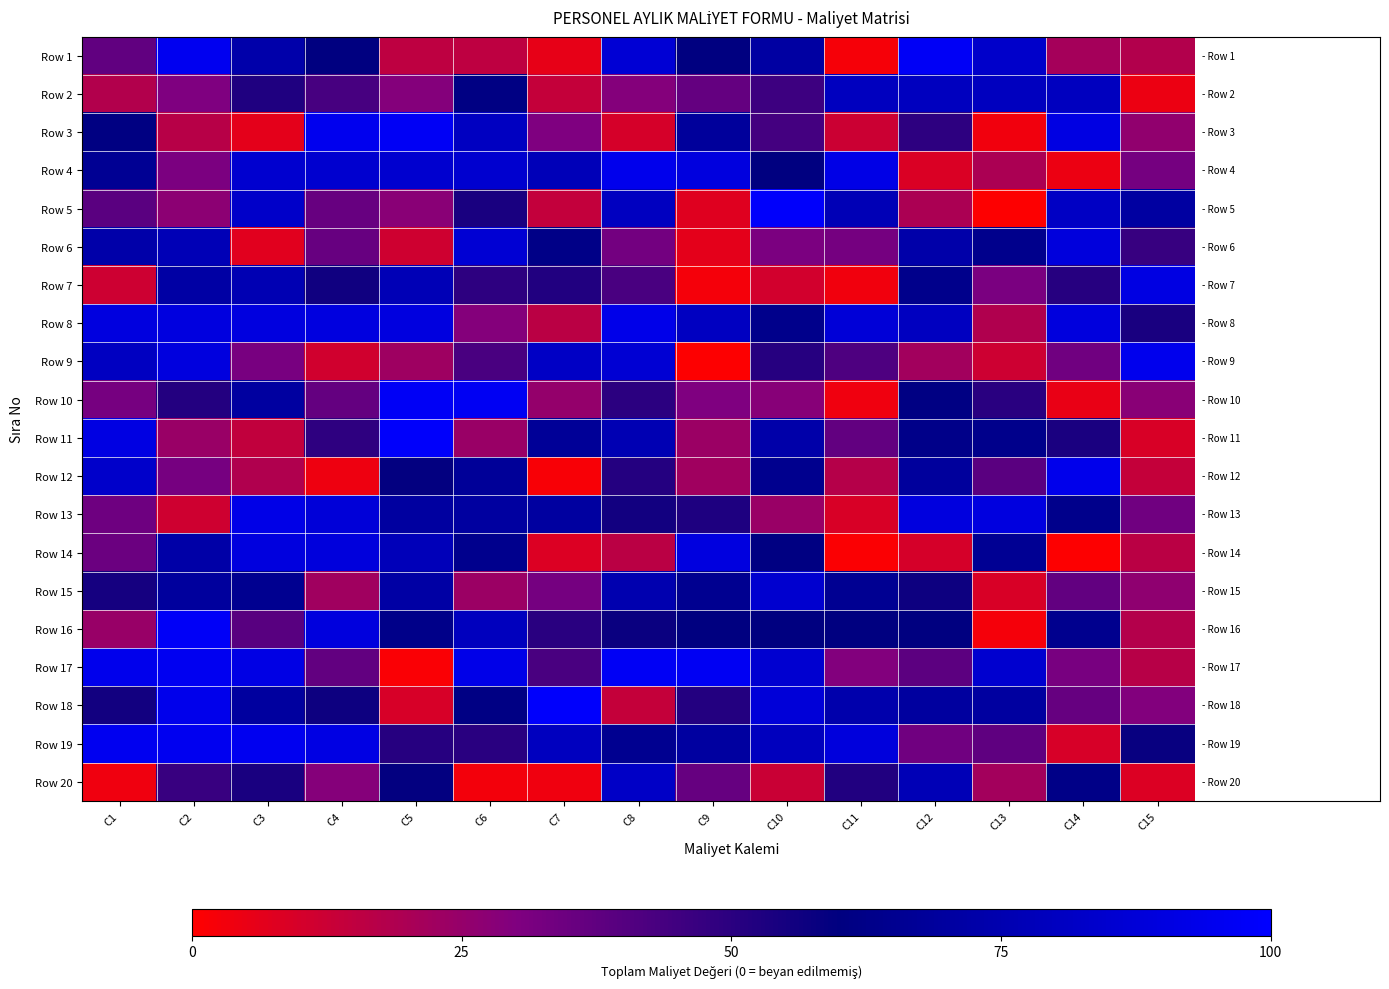

Reading left to right, transcribe all the data shown in this chart.

Row 1: C1=37.5	C2=95.1	C3=73.2	C4=59.9	C5=15.6	C6=15.6	C7=5.8	C8=86.6	C9=60.1	C10=70.8	C11=2.1	C12=97.0	C13=83.2	C14=21.2	C15=18.2
Row 2: C1=18.3	C2=30.4	C3=52.5	C4=43.2	C5=29.1	C6=61.2	C7=13.9	C8=29.2	C9=36.6	C10=45.6	C11=80.0	C12=80.0	C13=80.0	C14=80.0	C15=4.6
Row 3: C1=60.8	C2=17.1	C3=6.5	C4=94.9	C5=96.6	C6=80.8	C7=30.5	C8=9.8	C9=68.4	C10=44.0	C11=12.2	C12=49.5	C13=3.4	C14=90.9	C15=25.9
Row 4: C1=66.3	C2=31.2	C3=85.0	C4=85.0	C5=85.0	C6=85.0	C7=77.5	C8=93.9	C9=89.5	C10=59.8	C11=92.2	C12=8.8	C13=19.6	C14=4.5	C15=32.5
Row 5: C1=38.9	C2=27.1	C3=82.9	C4=35.7	C5=28.1	C6=54.3	C7=14.1	C8=80.2	C9=7.5	C10=98.7	C11=77.2	C12=19.9	C13=0.6	C14=81.5	C15=70.7
Row 6: C1=72.9	C2=77.1	C3=7.4	C4=35.8	C5=11.6	C6=86.3	C7=62.3	C8=33.1	C9=6.4	C10=31.1	C11=32.5	C12=73.0	C13=63.8	C14=88.7	C15=47.2
Row 7: C1=12.0	C2=71.3	C3=76.1	C4=56.1	C5=77.1	C6=49.4	C7=52.3	C8=42.8	C9=2.5	C10=10.8	C11=3.1	C12=63.6	C13=31.4	C14=50.9	C15=90.8
Row 8: C1=90.0	C2=90.0	C3=90.0	C4=90.0	C5=90.0	C6=29.0	C7=16.1	C8=93.0	C9=80.8	C10=63.3	C11=87.1	C12=80.4	C13=18.7	C14=89.3	C15=53.9
Row 9: C1=80.7	C2=89.6	C3=31.8	C4=11.0	C5=22.8	C6=42.7	C7=81.8	C8=86.1	C9=0.7	C10=51.1	C11=41.7	C12=22.2	C13=12.0	C14=33.8	C15=94.3
Row 10: C1=32.3	C2=51.9	C3=70.3	C4=36.4	C5=97.2	C6=96.2	C7=25.2	C8=49.7	C9=30.1	C10=28.5	C11=3.7	C12=61.0	C13=50.3	C14=5.1	C15=27.9
Row 11: C1=90.8	C2=24.0	C3=14.5	C4=48.9	C5=98.6	C6=24.2	C7=67.2	C8=76.2	C9=23.8	C10=72.8	C11=36.8	C12=63.2	C13=63.4	C14=53.6	C15=9.0
Row 12: C1=83.5	C2=32.1	C3=18.7	C4=4.1	C5=59.1	C6=67.8	C7=1.7	C8=51.2	C9=22.6	C10=64.5	C11=17.4	C12=69.1	C13=38.7	C14=93.7	C15=13.8
Row 13: C1=34.1	C2=11.3	C3=92.5	C4=87.7	C5=70.0	C6=70.0	C7=70.0	C8=55.5	C9=53.0	C10=24.2	C11=9.3	C12=89.7	C13=90.0	C14=63.3	C15=33.9
Row 14: C1=34.9	C2=72.6	C3=89.7	C4=88.7	C5=78.0	C6=64.2	C7=8.4	C8=16.2	C9=89.9	C10=60.6	C11=0.9	C12=10.1	C13=66.4	C14=0.5	C15=16.1
Row 15: C1=54.9	C2=69.2	C3=65.2	C4=22.4	C5=71.2	C6=23.7	C7=32.5	C8=74.6	C9=65.0	C10=84.9	C11=65.8	C12=56.8	C13=9.4	C14=36.8	C15=26.5
Row 16: C1=24.4	C2=97.3	C3=39.3	C4=89.2	C5=63.1	C6=79.5	C7=50.3	C8=57.7	C9=60.0	C10=60.0	C11=60.0	C12=60.0	C13=2.4	C14=64.5	C15=17.7
Row 17: C1=94.0	C2=95.4	C3=91.5	C4=37.0	C5=1.5	C6=92.8	C7=42.8	C8=96.7	C9=96.4	C10=85.3	C11=29.4	C12=38.5	C13=85.1	C14=31.7	C15=16.9
Row 18: C1=55.7	C2=93.6	C3=69.6	C4=57.0	C5=9.7	C6=61.5	C7=99.0	C8=14.0	C9=51.8	C10=87.7	C11=74.1	C12=69.7	C13=70.2	C14=35.9	C15=29.4
Row 19: C1=95.0	C2=95.0	C3=95.0	C4=91.3	C5=51.1	C6=50.2	C7=79.8	C8=65.0	C9=70.2	C10=79.6	C11=89.0	C12=33.8	C13=37.6	C14=9.4	C15=57.8
Row 20: C1=3.6	C2=46.6	C3=54.3	C4=28.7	C5=59.1	C6=3.1	C7=3.7	C8=82.3	C9=36.0	C10=12.7	C11=52.2	C12=77.0	C13=21.6	C14=62.3	C15=8.5